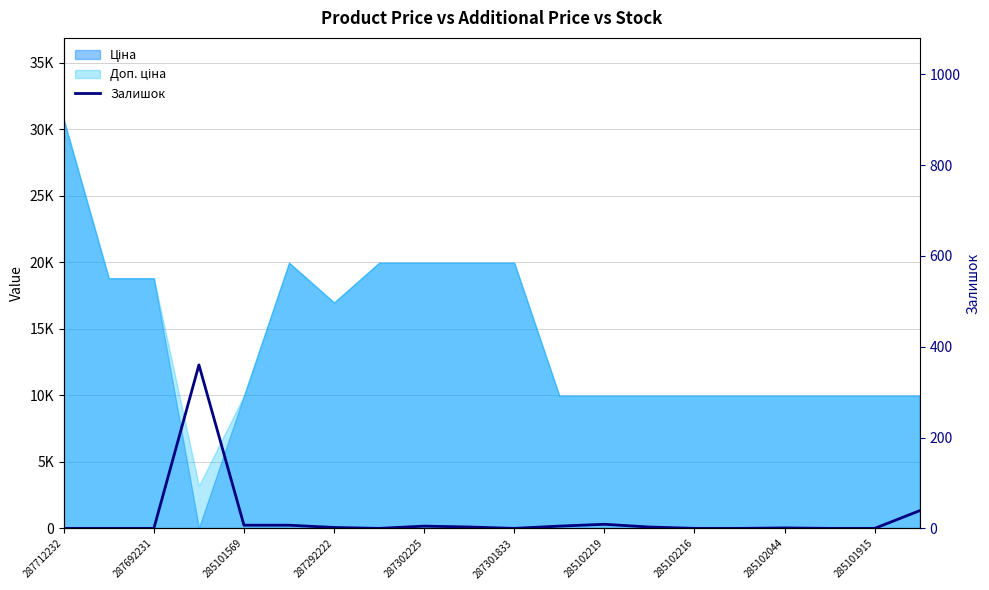

Reading left to right, list all the values displayed in this chart.

0	0	0	360	7	7	2	0	5	3	0	5	9	3	0	0	1	0	0	39